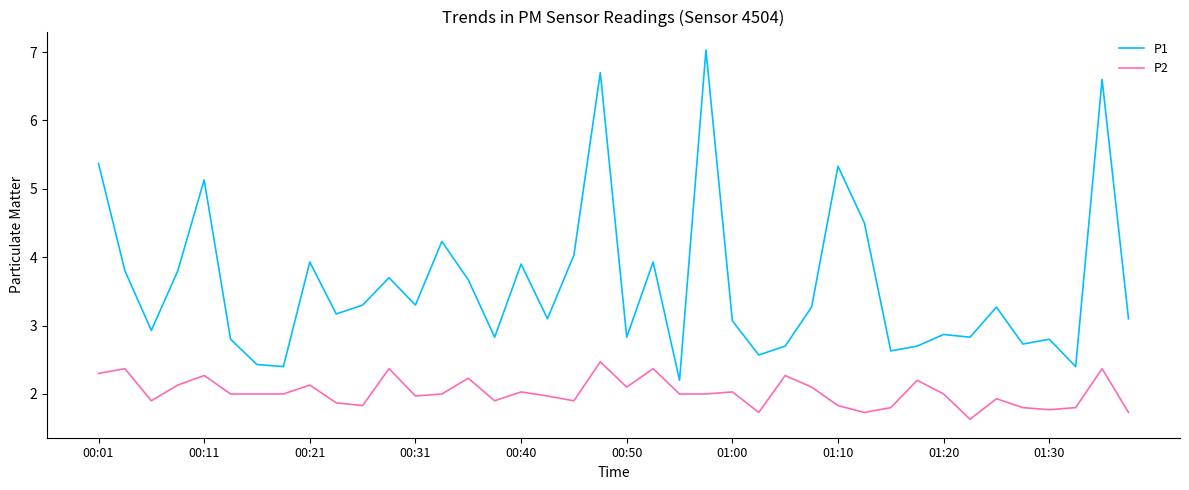

What is the smallest value displayed?

1.6